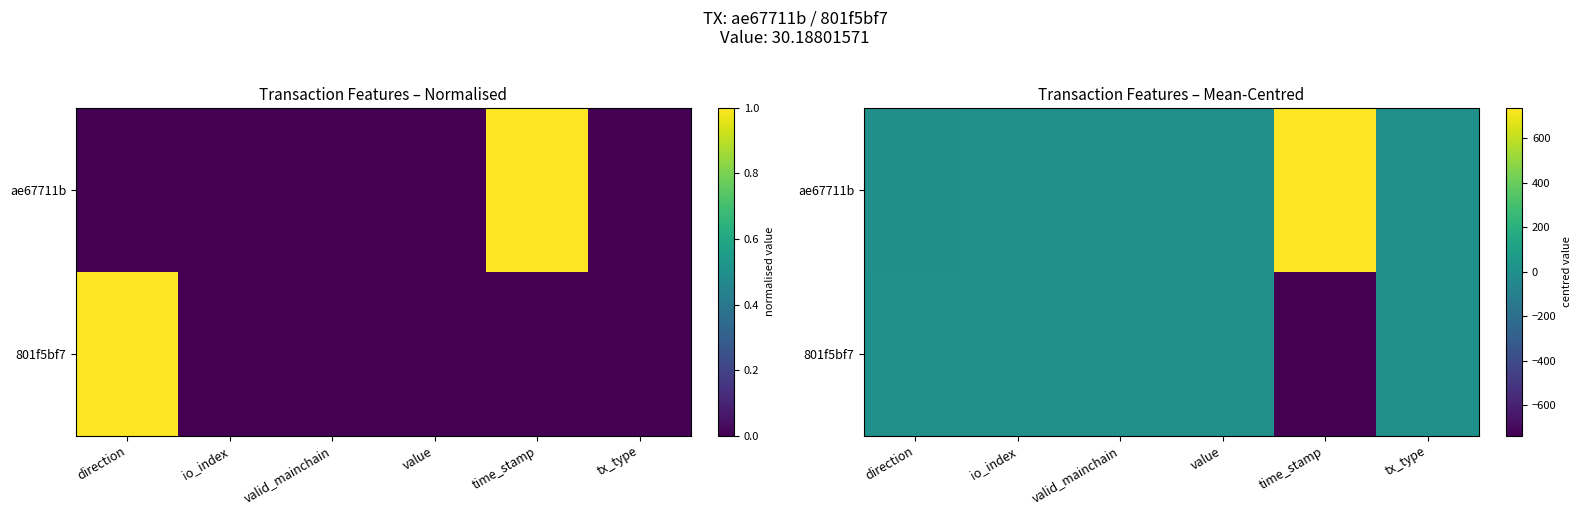

Is it true that 801f5bf7 equals 0 at io_index?

True